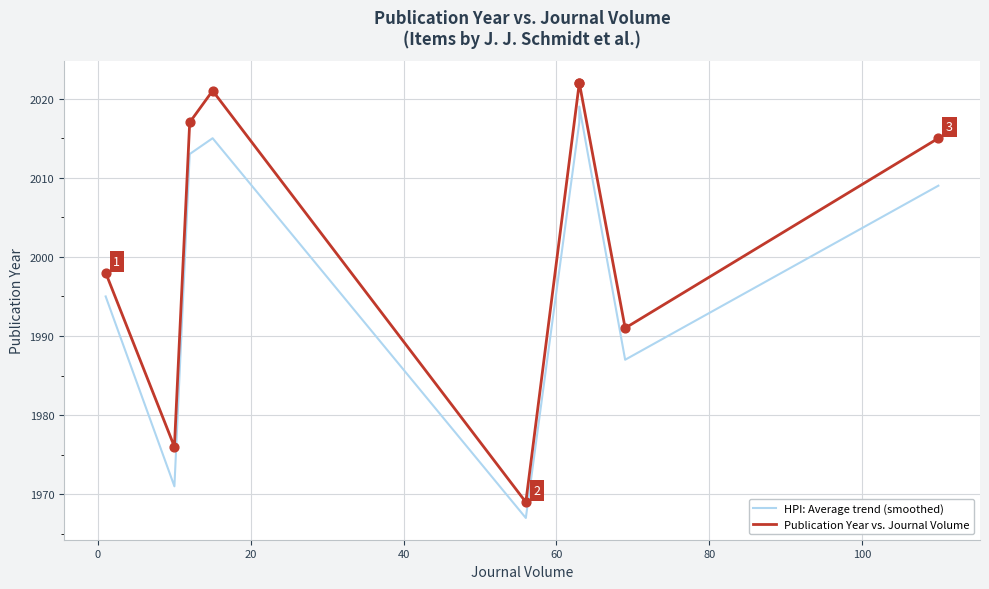

Which series has the largest Y range (max minus min)?

Publication Year vs. Journal Volume